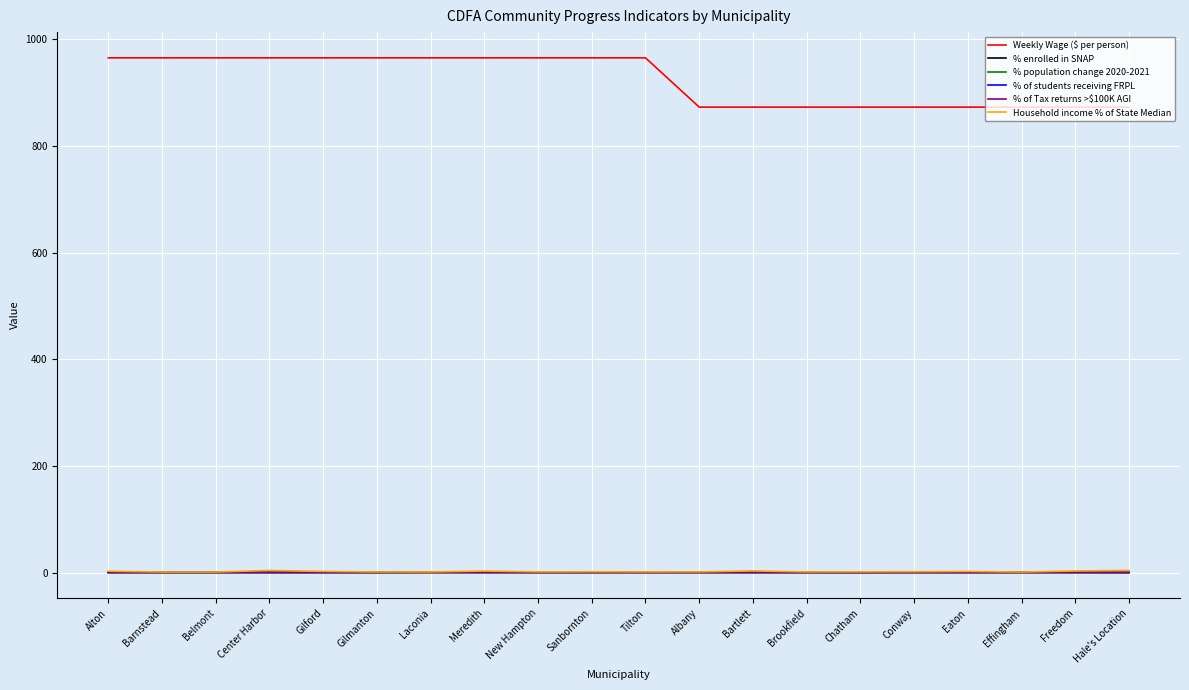

True or false: Weekly Wage ($ per person) and % enrolled in SNAP cross at least once.

False